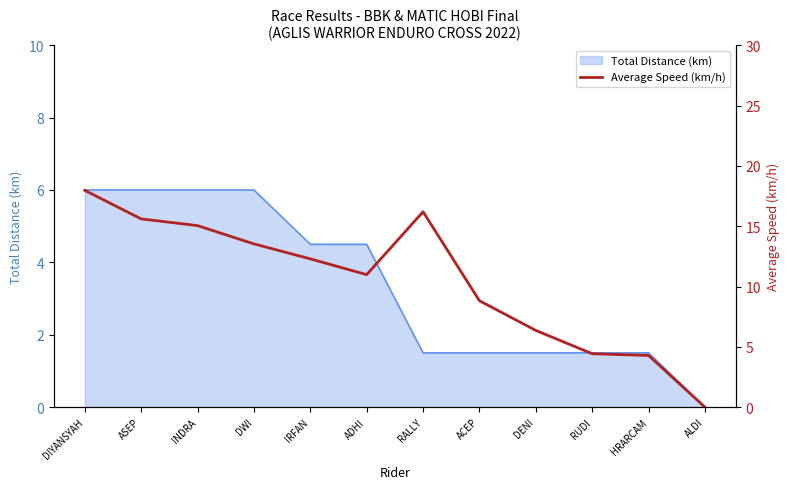

What is the label of the 9th point from the left?

DENI